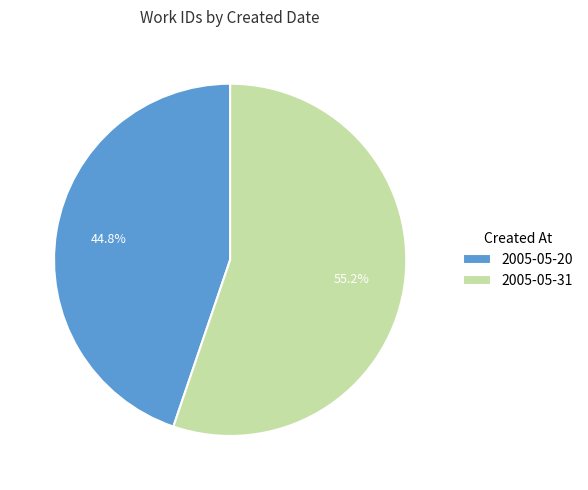

True or false: 2005-05-20 accounts for 45% of the total.

True